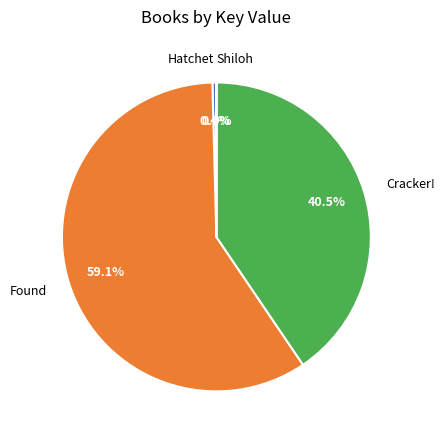

What portion of the pie excludes Found?

40.9%